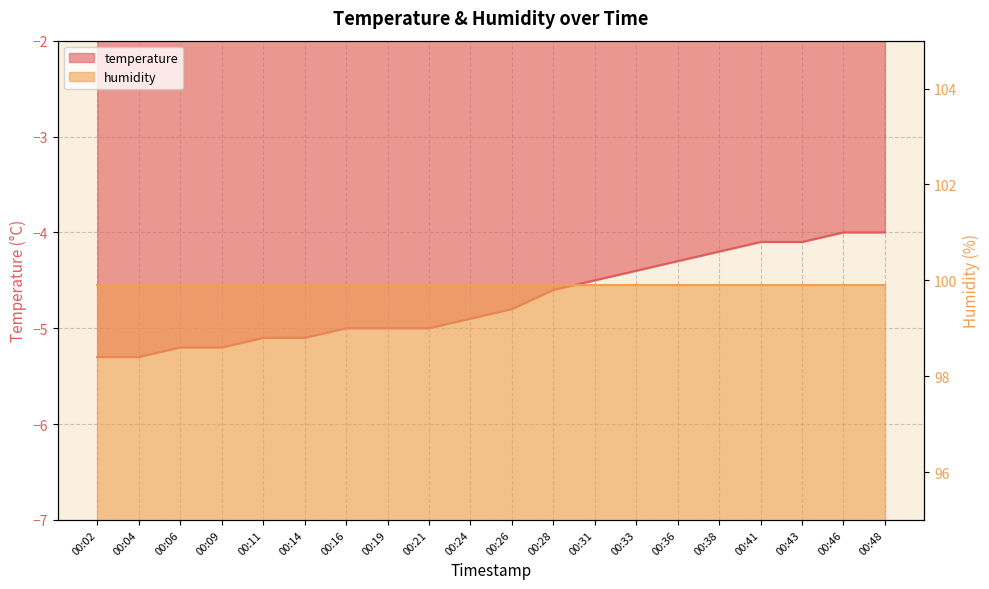

The value at 00:02 is -5.3. True or false?

True